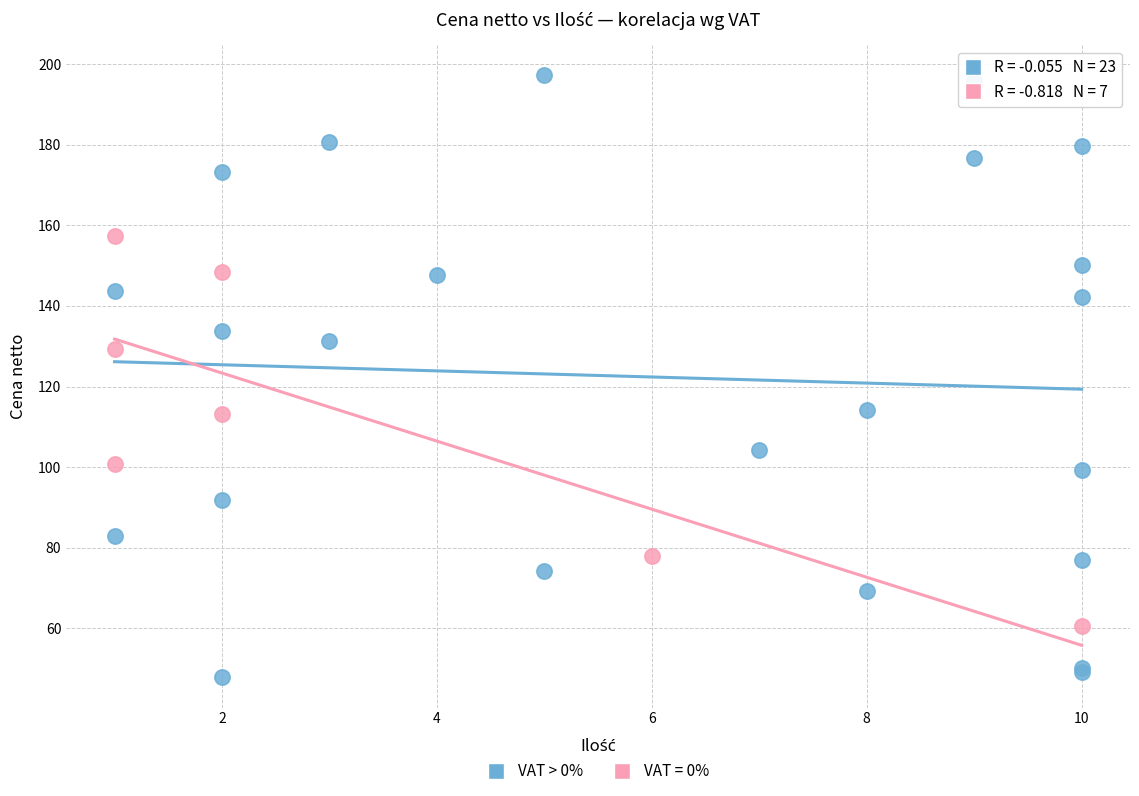

Which series reaches the maximum Y coordinate?

VAT > 0%